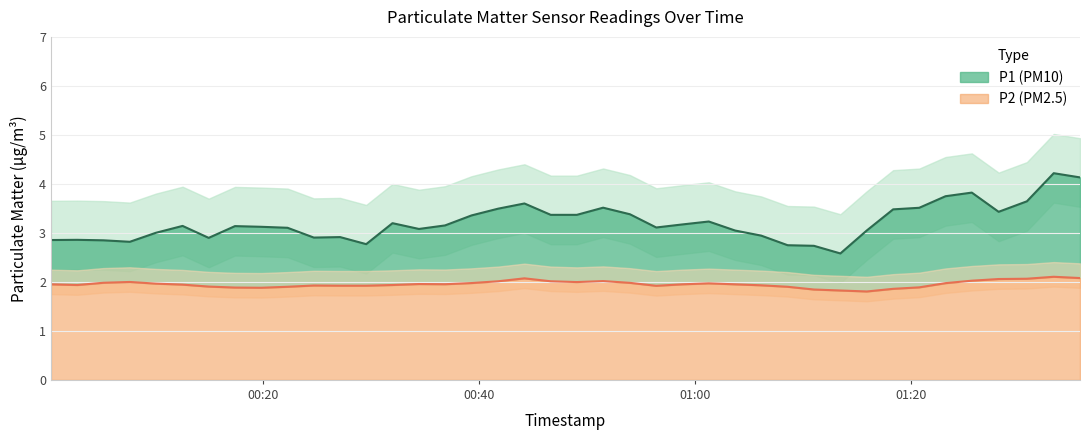

What are all the series names shown in the legend?

P1, P2